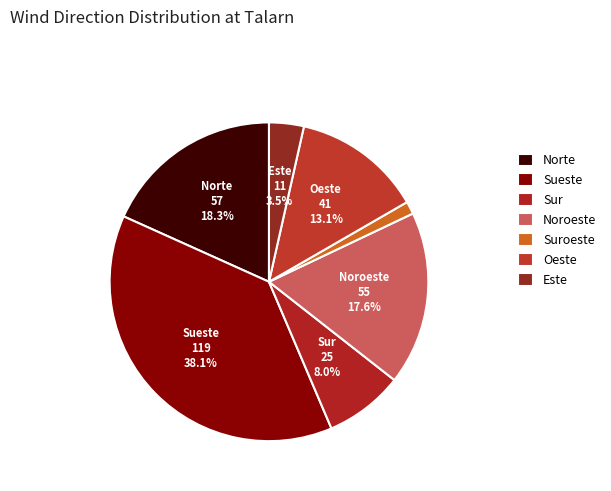

To the nearest percent, what percentage of the pie is Sur?

8%